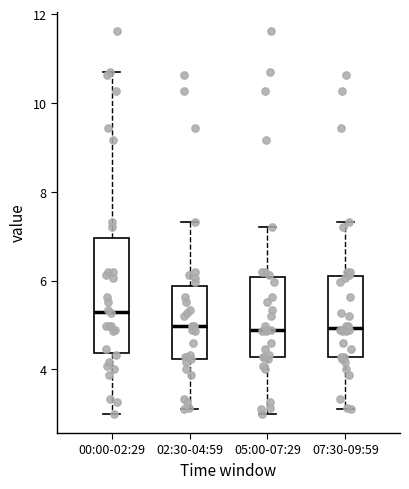

Comparing the boxes themselves (not the whiskers), which one is the tallest?

00:00-02:29